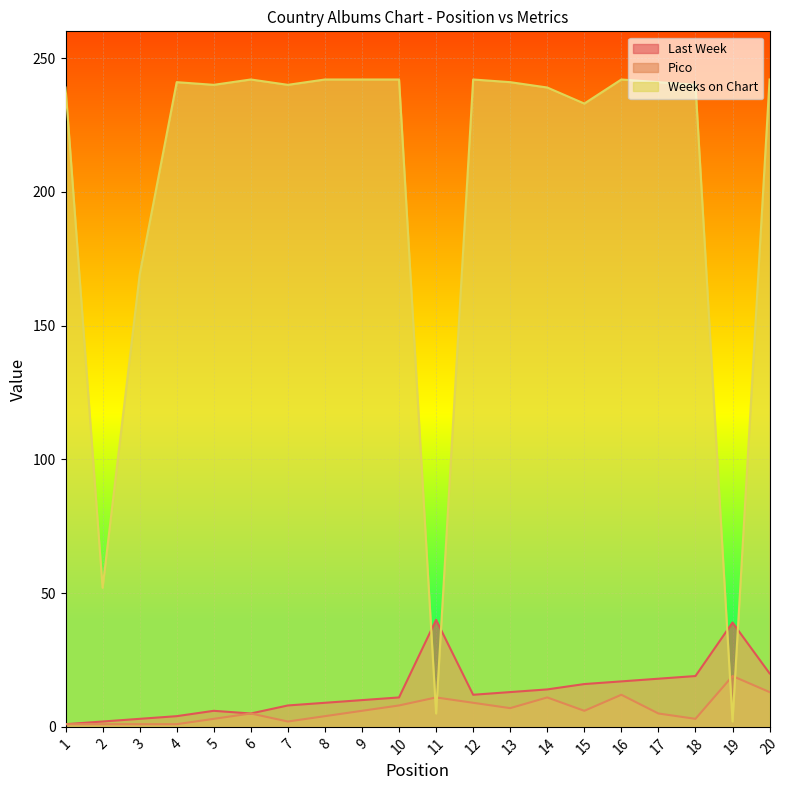

At 15, list the series in order from largest to smallest.

Weeks on Chart, Last Week, Pico